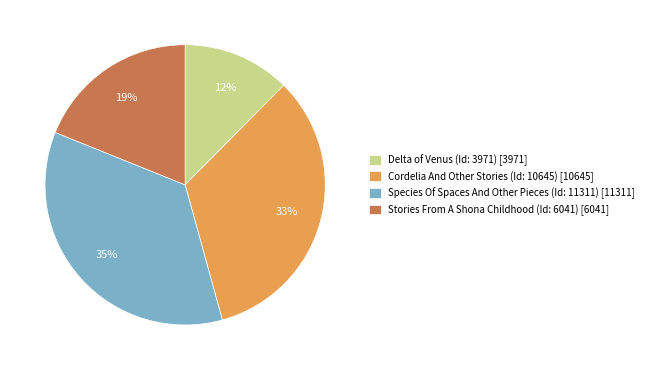

Count the number of slices in the pie.

4